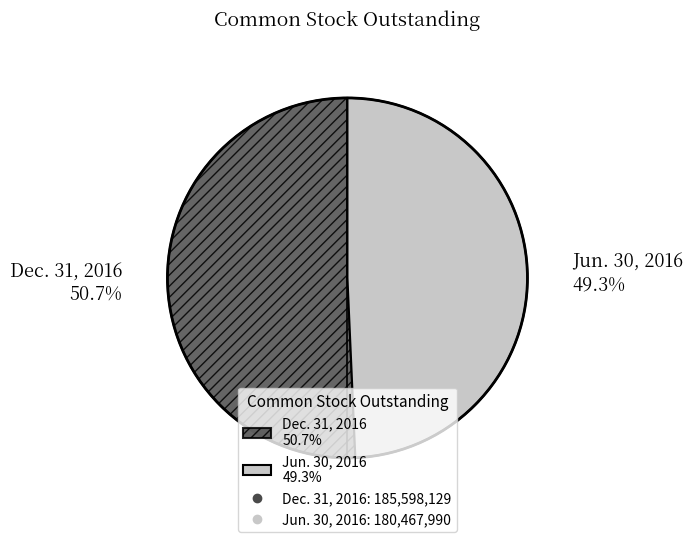

The Jun. 30, 2016 slice represents 49% of the pie. True or false?

True